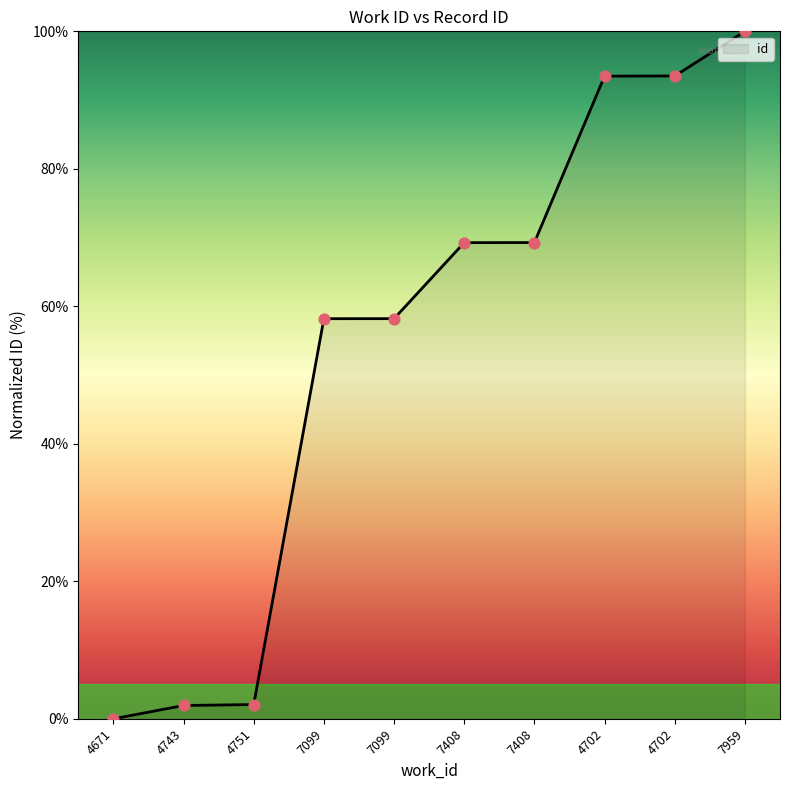

Between 7099 and 7408, which is larger?

7408